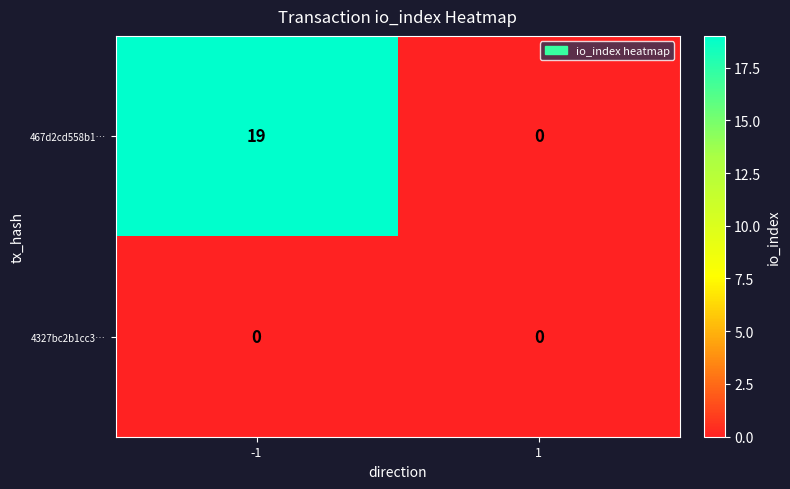

Which series has the largest total across all categories?

467d2cd558b1…